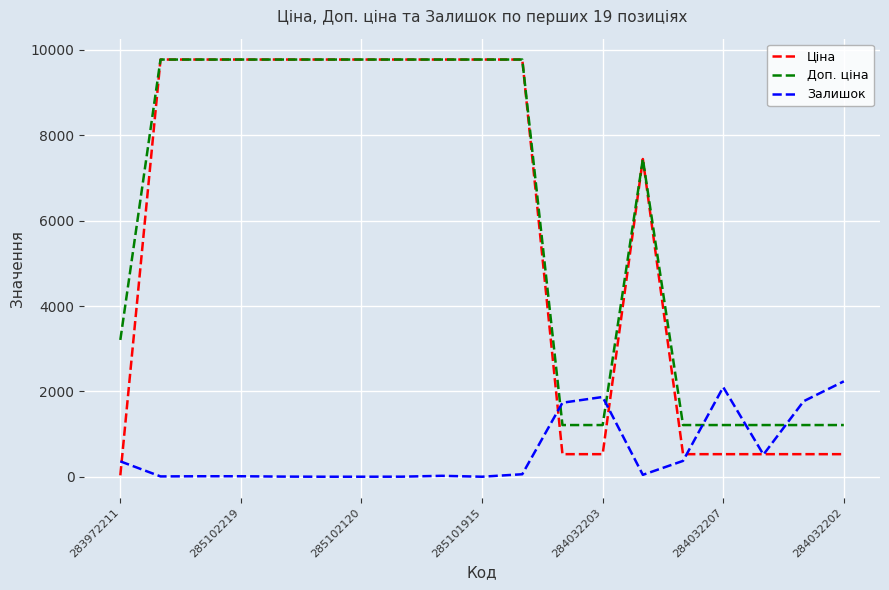

What is the minimum value for Доп. ціна?

1210.7